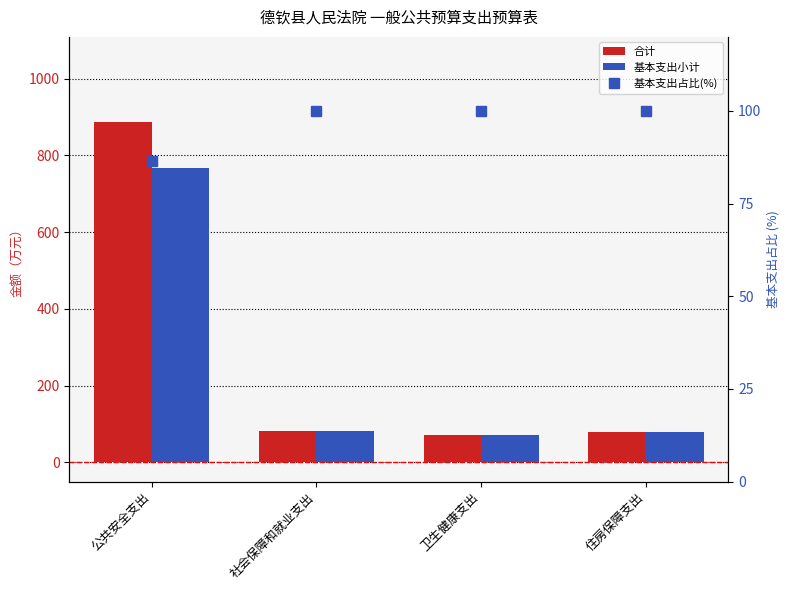

Reading left to right, what are all the values shown in this chart?

合计: 887.2	80.7	70.3	80.1
基本支出小计: 767.9	80.7	70.3	80.1
基本支出占比(%): 86.6	100.0	100.0	100.0